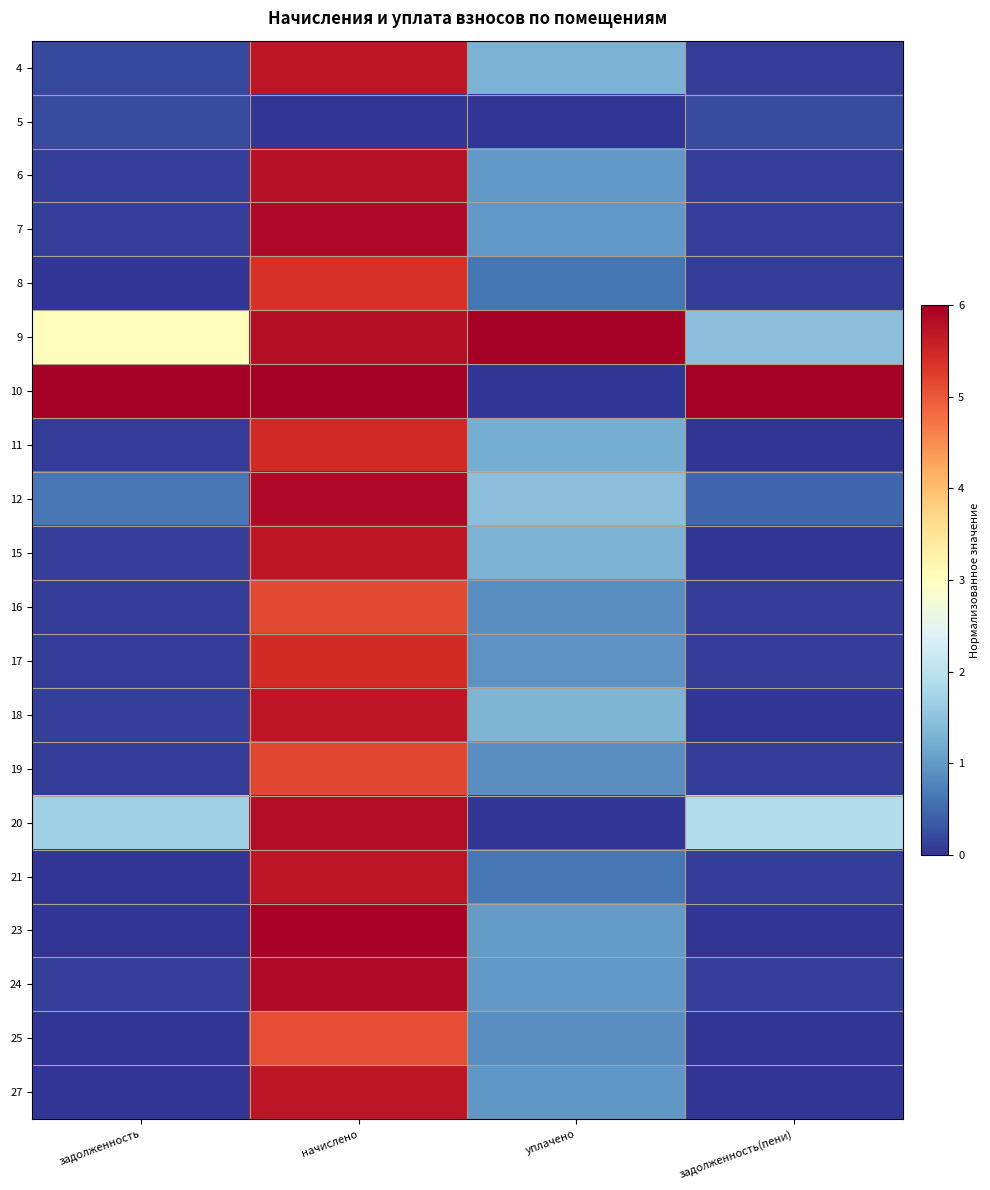

Reading left to right, transcribe all the data shown in this chart.

4: задолженность=0.2	начислено=5.7	уплачено=1.3	задолженность(пени)=0.1
5: задолженность=0.2	начислено=0.0	уплачено=0.0	задолженность(пени)=0.2
6: задолженность=0.1	начислено=5.8	уплачено=1.0	задолженность(пени)=0.1
7: задолженность=0.1	начислено=5.9	уплачено=1.0	задолженность(пени)=0.1
8: задолженность=0.0	начислено=5.4	уплачено=0.6	задолженность(пени)=0.1
9: задолженность=3.0	начислено=5.8	уплачено=6.0	задолженность(пени)=1.5
10: задолженность=6.0	начислено=6.0	уплачено=0.0	задолженность(пени)=6.0
11: задолженность=0.1	начислено=5.5	уплачено=1.2	задолженность(пени)=0.0
12: задолженность=0.6	начислено=5.9	уплачено=1.5	задолженность(пени)=0.5
15: задолженность=0.1	начислено=5.7	уплачено=1.3	задолженность(пени)=0.0
16: задолженность=0.1	начислено=5.2	уплачено=0.9	задолженность(пени)=0.1
17: задолженность=0.1	начислено=5.5	уплачено=0.9	задолженность(пени)=0.1
18: задолженность=0.1	начислено=5.7	уплачено=1.3	задолженность(пени)=0.0
19: задолженность=0.1	начислено=5.2	уплачено=0.9	задолженность(пени)=0.1
20: задолженность=1.7	начислено=5.8	уплачено=0.0	задолженность(пени)=1.9
21: задолженность=0.0	начислено=5.7	уплачено=0.6	задолженность(пени)=0.1
23: задолженность=0.0	начислено=5.9	уплачено=1.0	задолженность(пени)=0.0
24: задолженность=0.1	начислено=5.8	уплачено=1.0	задолженность(пени)=0.1
25: задолженность=0.0	начислено=5.1	уплачено=0.9	задолженность(пени)=0.0
27: задолженность=0.0	начислено=5.7	уплачено=1.0	задолженность(пени)=0.0